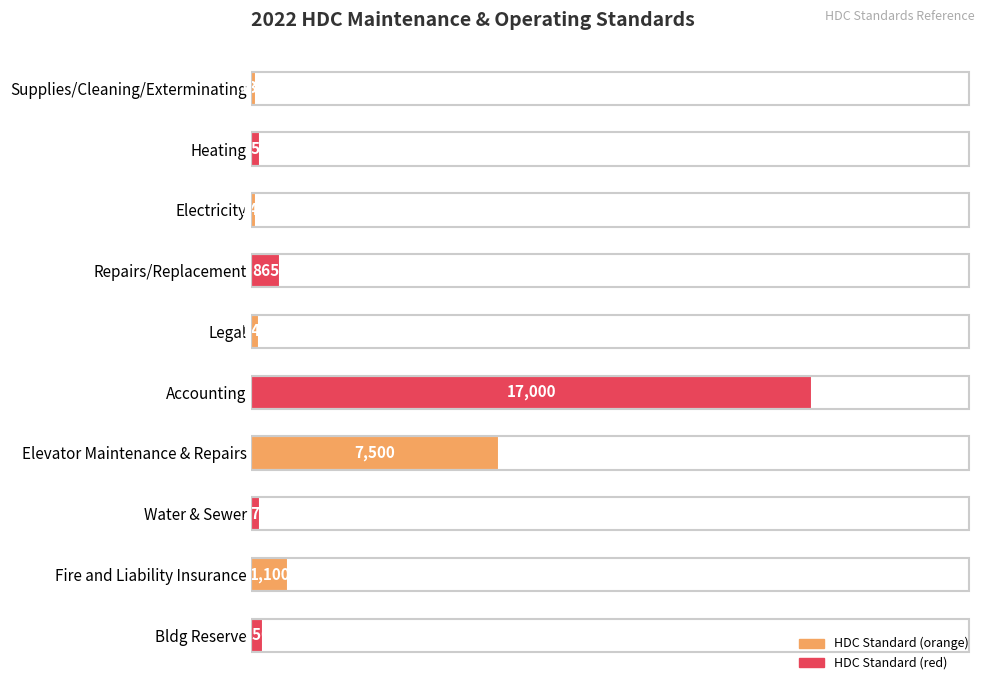

Where is the data nearest to the value 8567?

Elevator Maintenance & Repairs